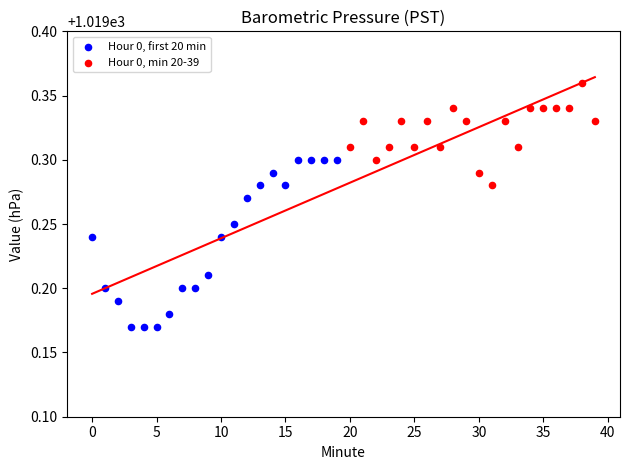

Which series contains the lowest Y value?

Hour 0, first 20 min